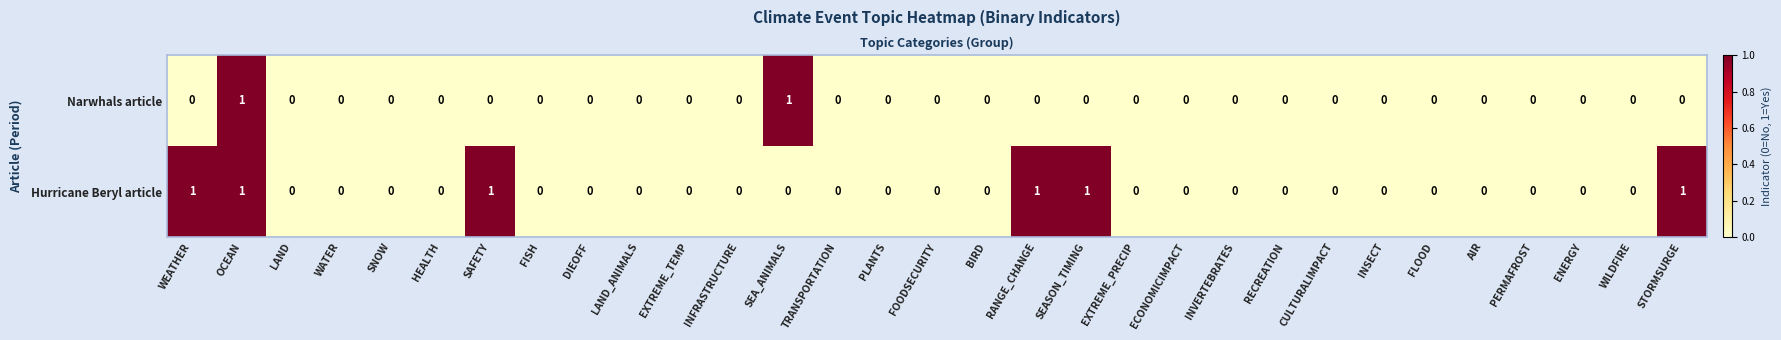

Which series has the largest total across all categories?

Hurricane Beryl article